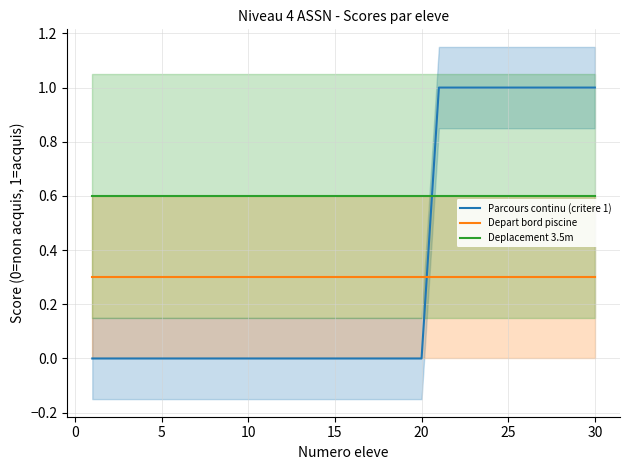

What is the average value of the Parcours continu (critere 1) series?

0.3